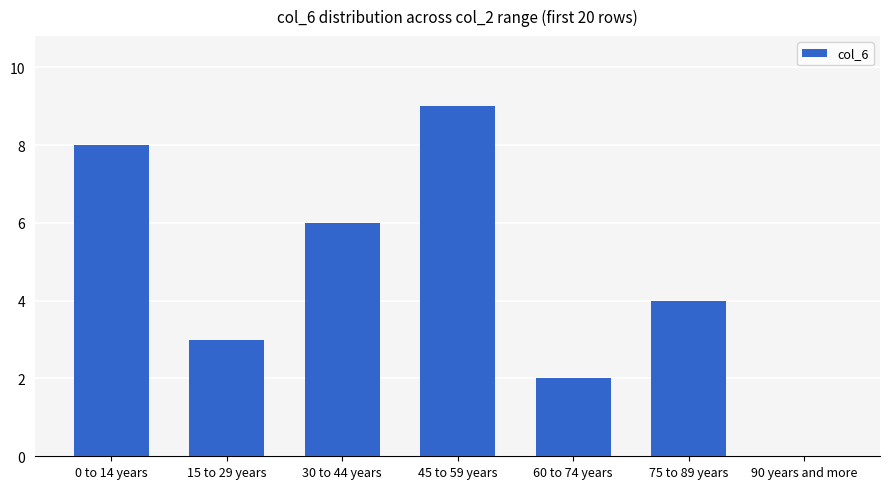

Count the values in the range 2 to 8.

5